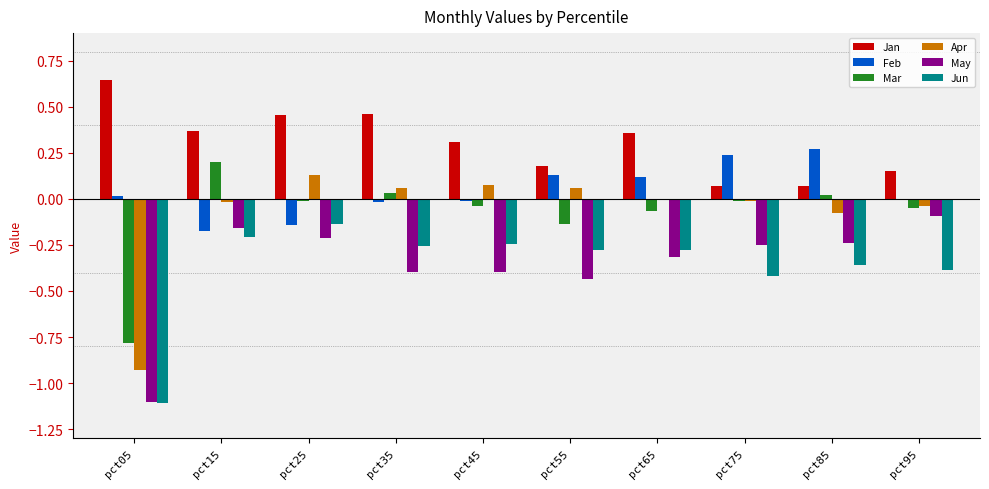

Which label corresponds to the largest value in the chart?

pct05